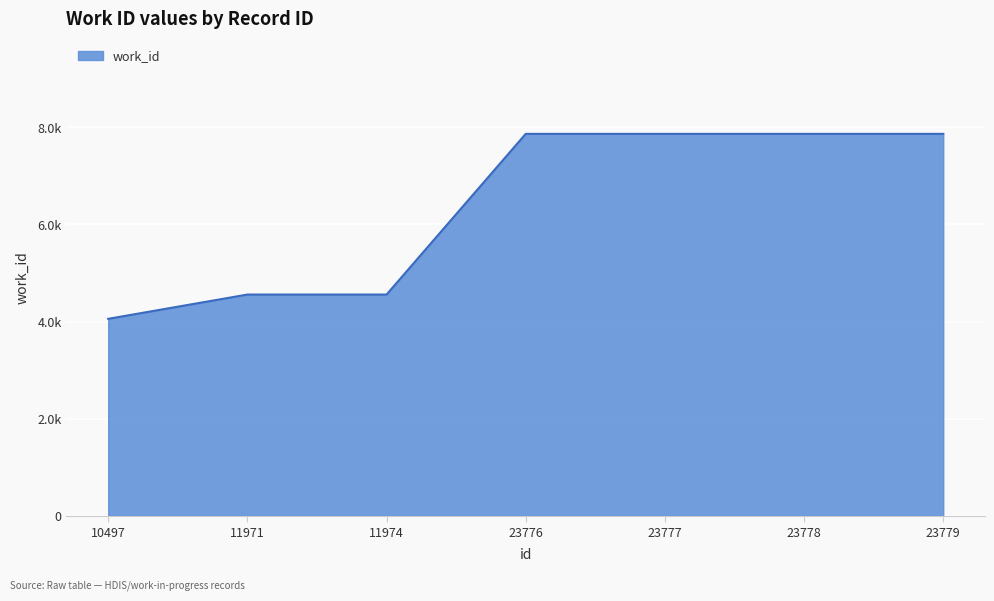

Does the chart have visible grid lines?

Yes